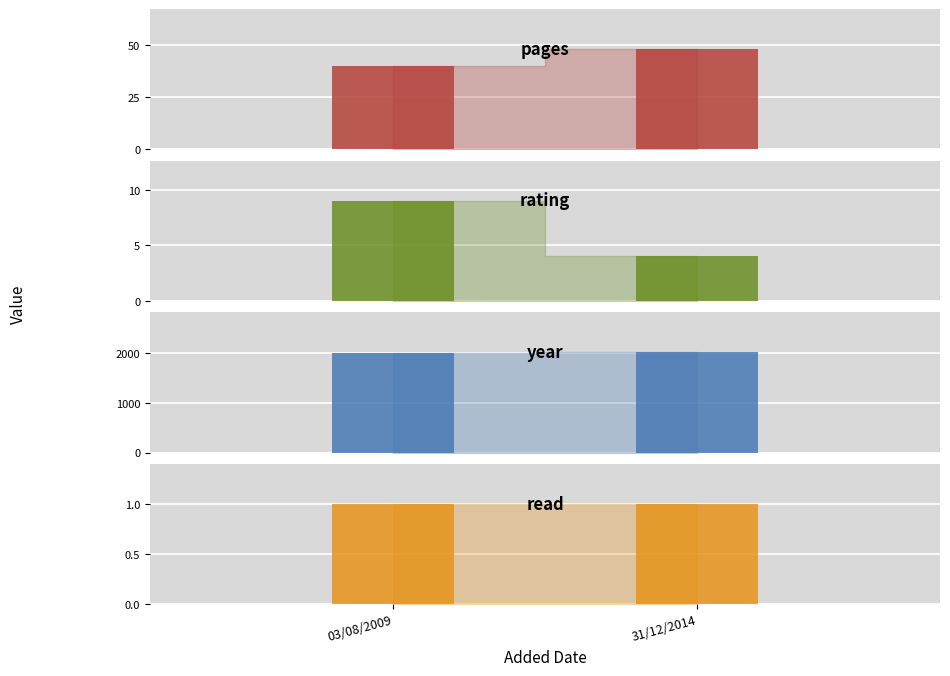

Are the bars grouped side by side (vs. stacked)?

Yes